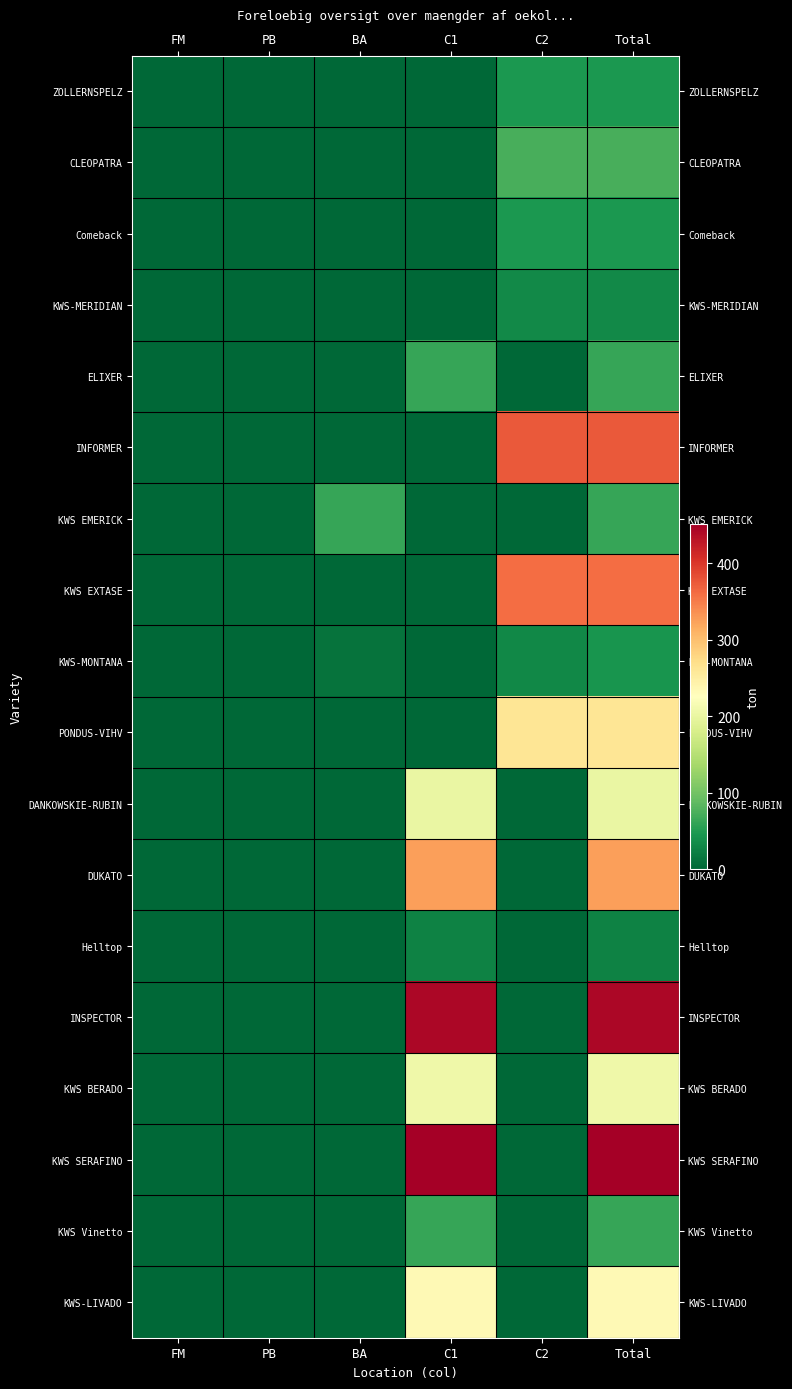

Between FM and Total, which series saw the biggest shift?

KWS SERAFINO